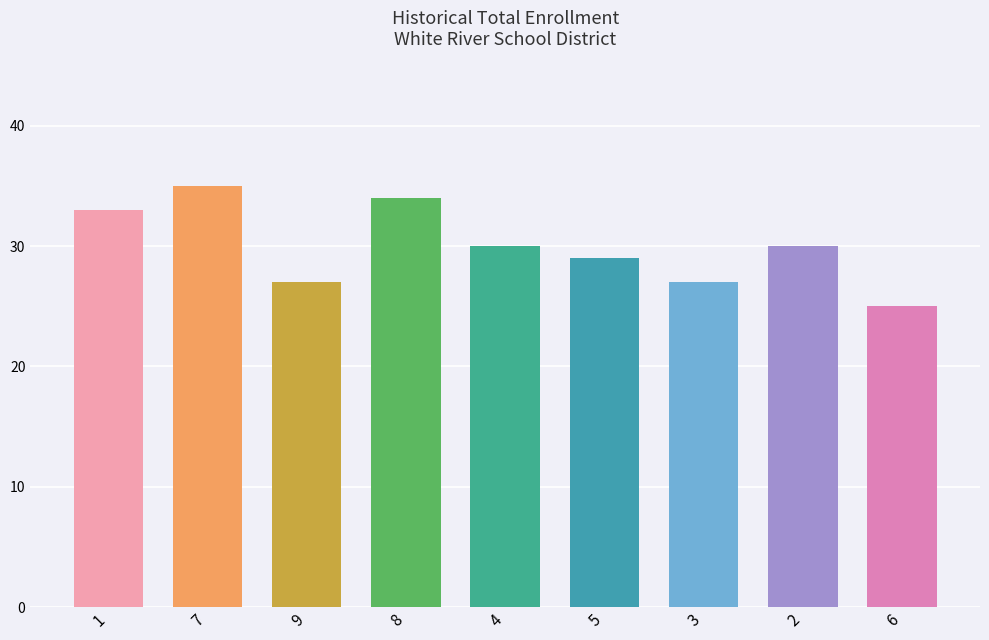

True or false: the data shows 34 at 8.

True